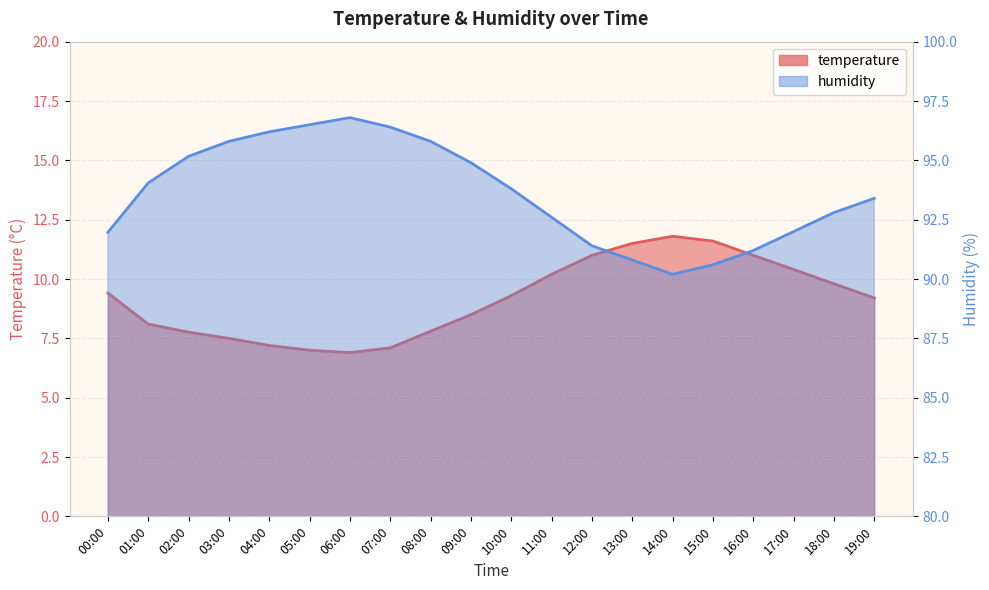

True or false: temperature and humidity intersect in this chart.

False